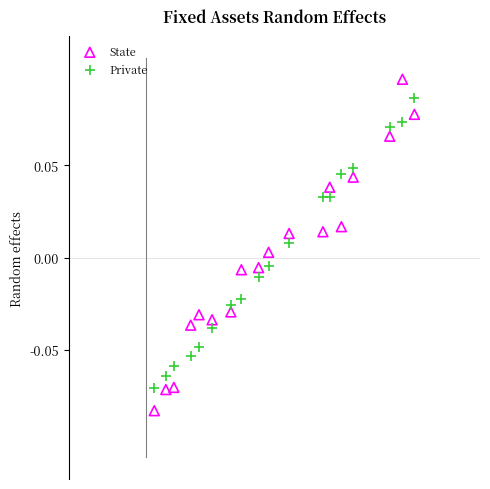

Which series reaches the maximum Y coordinate?

State